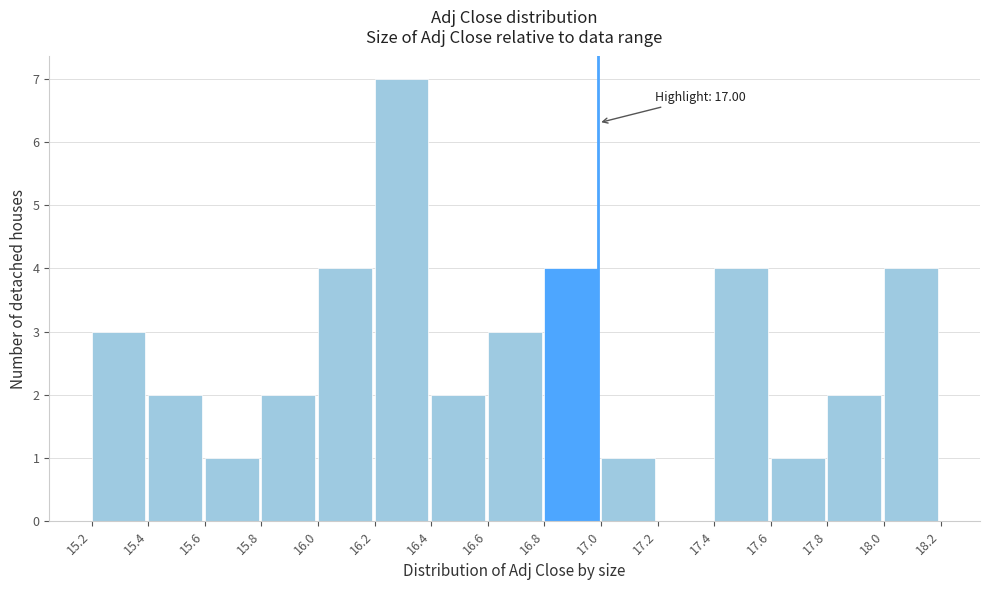

Over which range of the x-axis is the bar tallest?

16.2 to 16.4